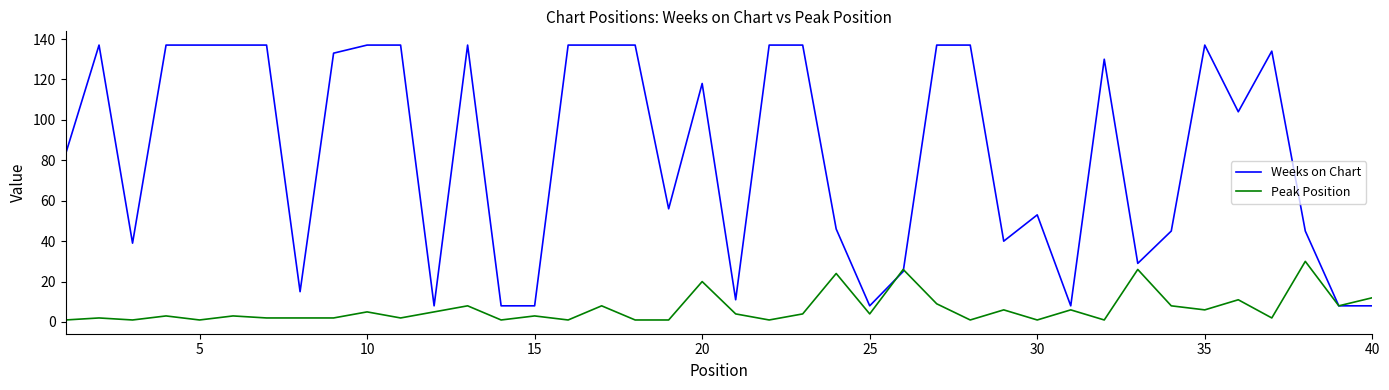

What is the greatest value displayed?

137